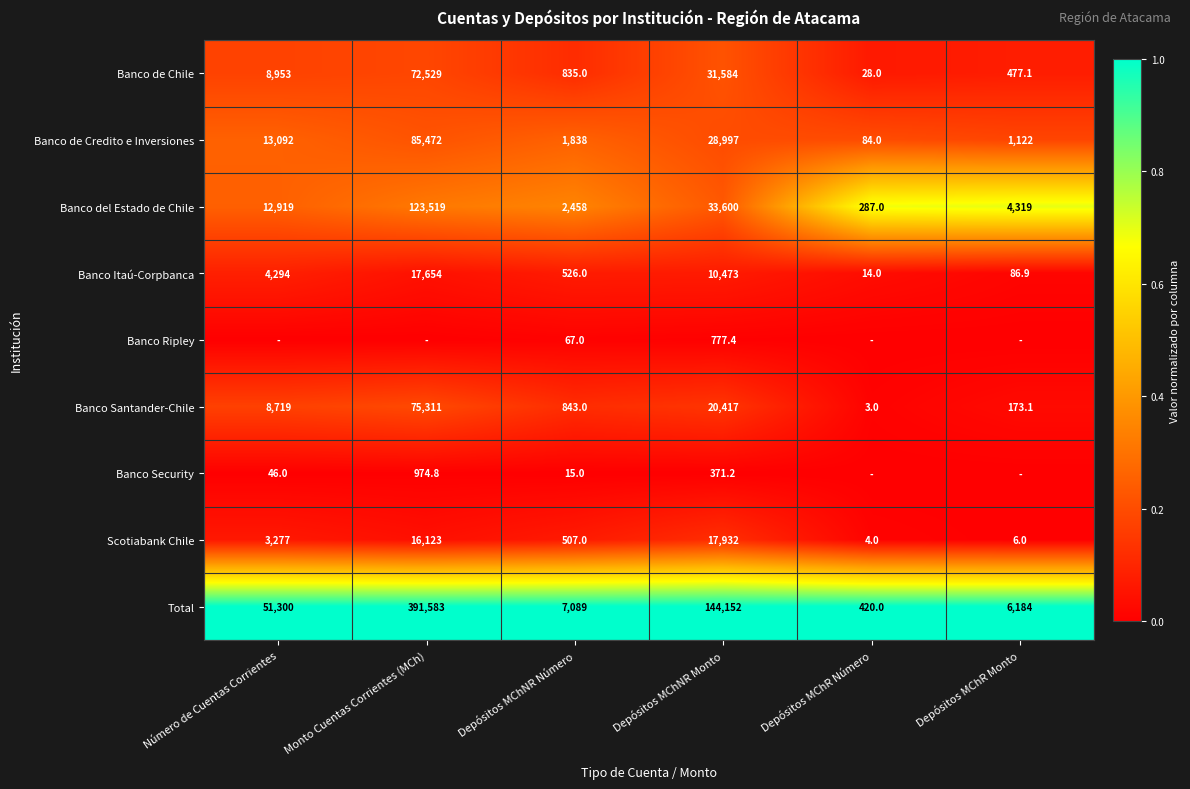

What is the difference between the Total values at Monto Cuentas Corrientes (MCh) and Depósitos MChR Número?

391163.0